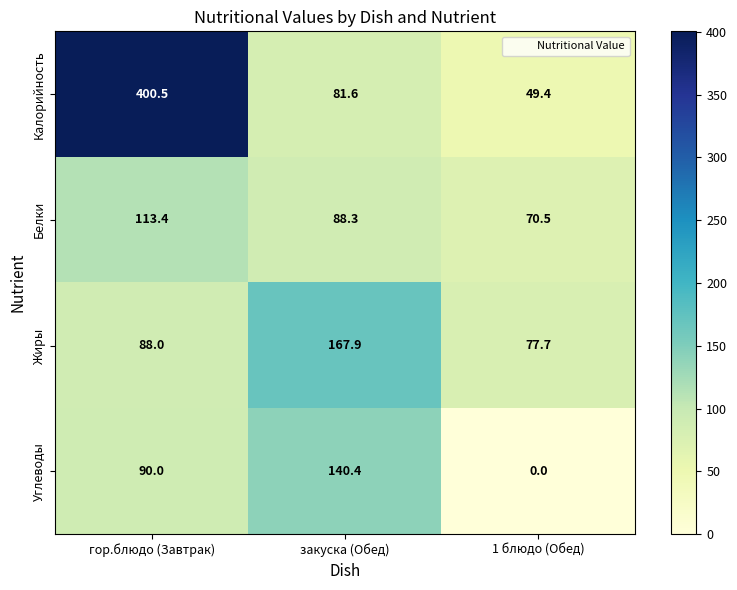

What is the sum of all Белки values?

272.2